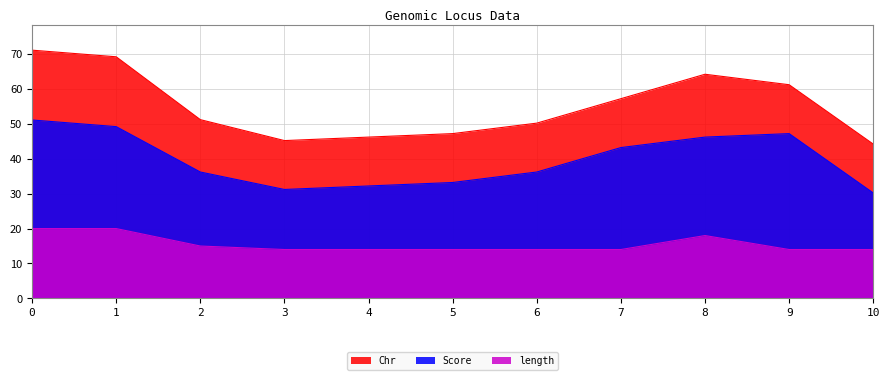

What are all the series names shown in the legend?

Chr, Score, length